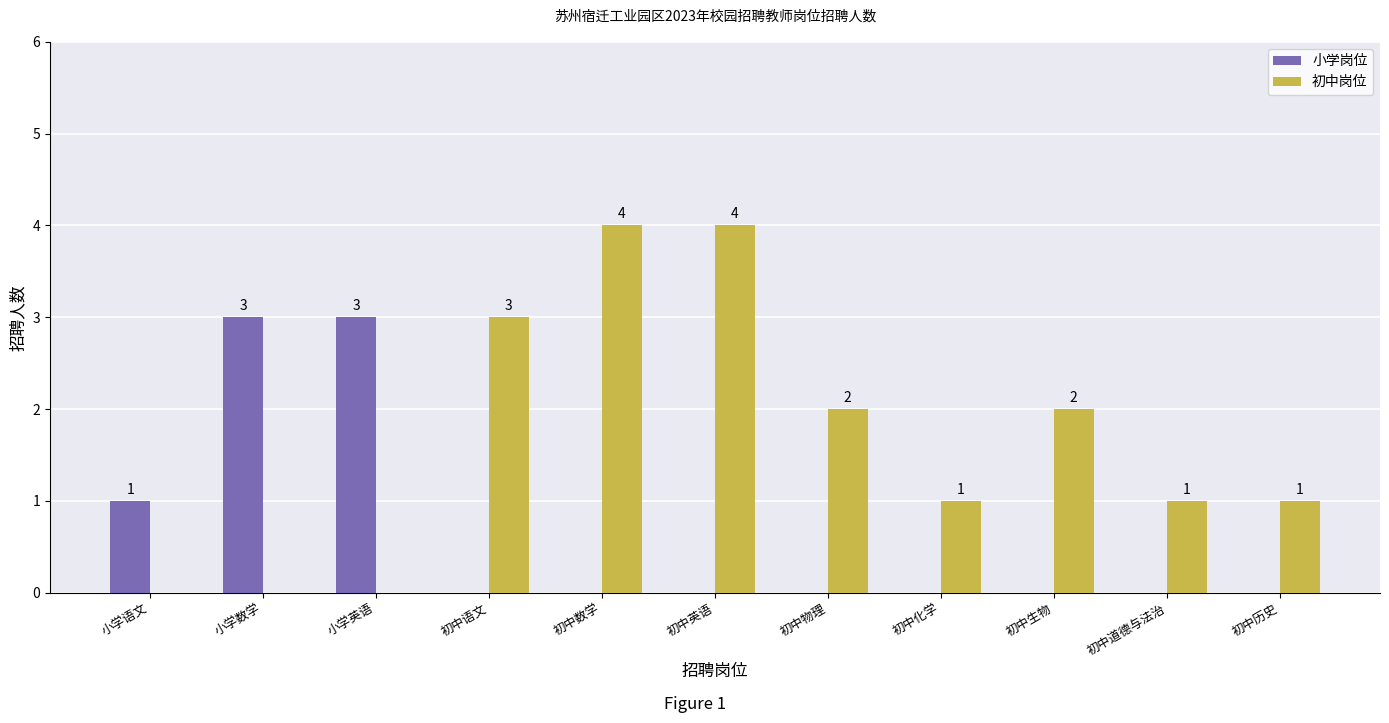

How many 初中岗位 values are between 0 and 3?

9